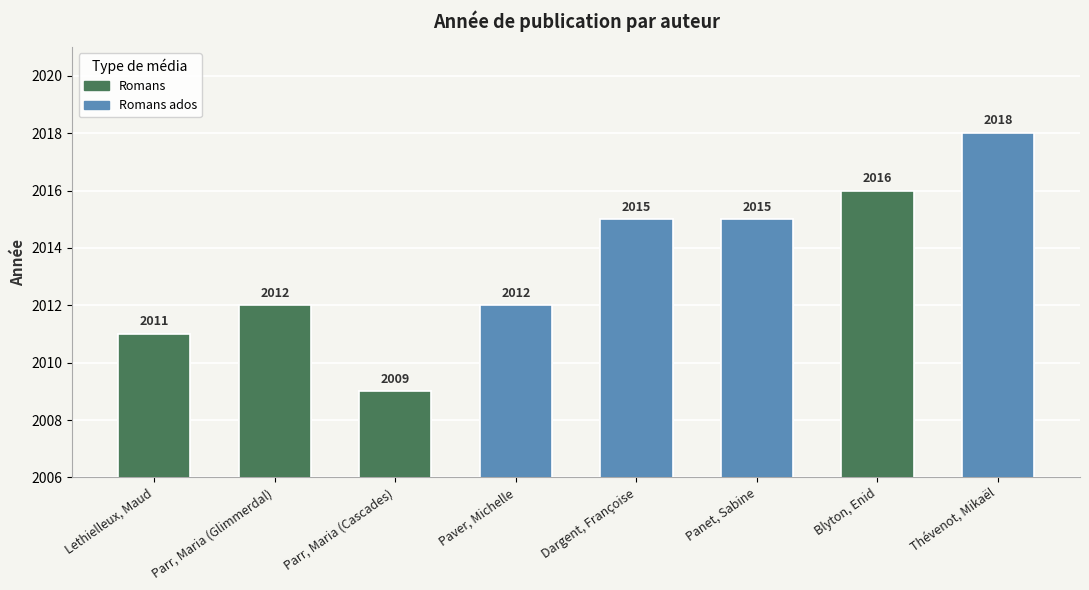

Are the bars horizontal?

No